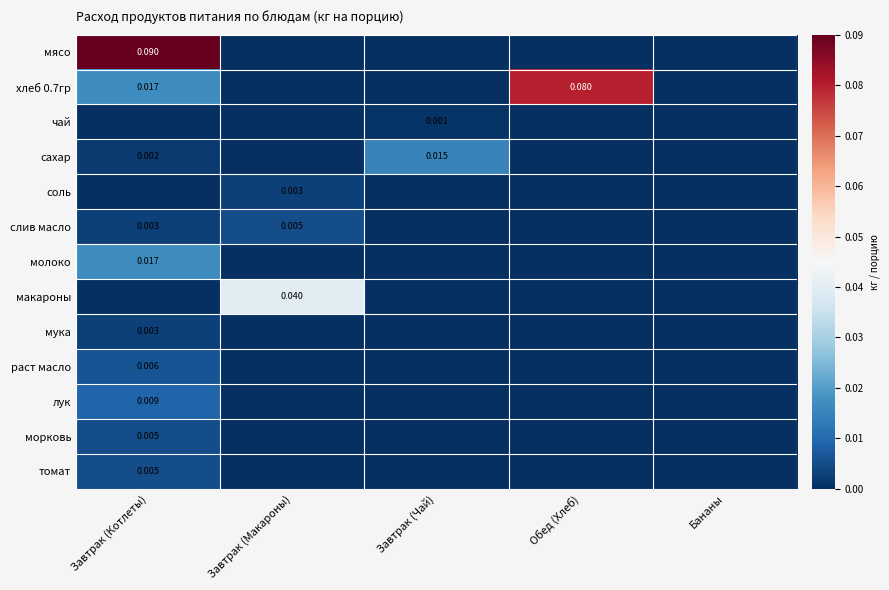

The лук series shows 0.0 at Обед (Хлеб). True or false?

True